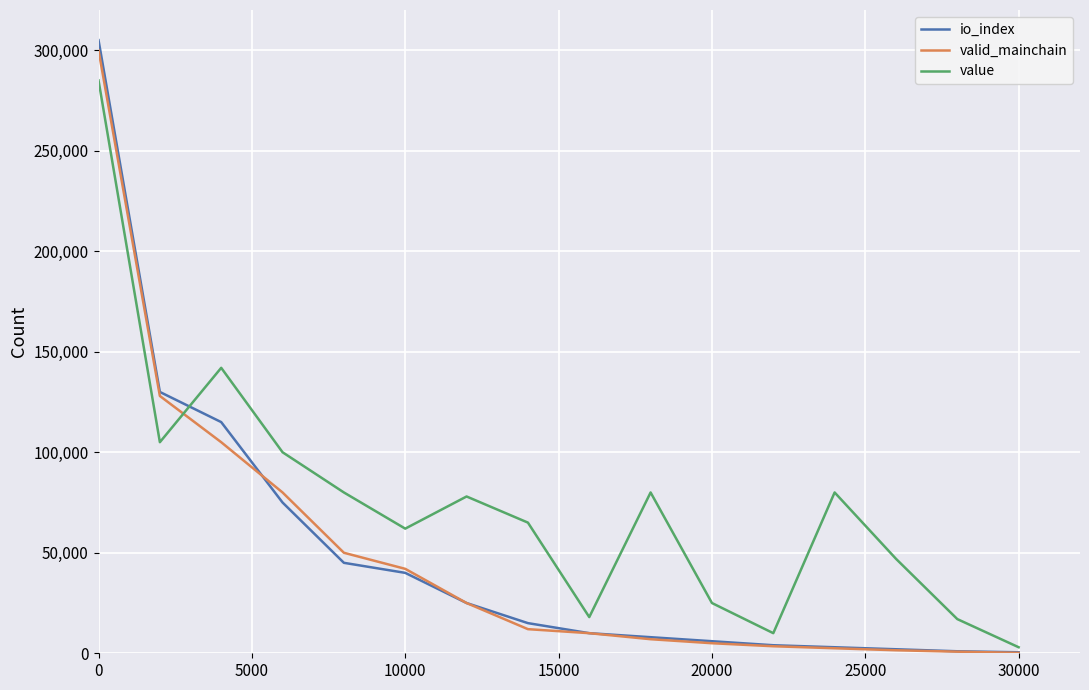

Does the chart have visible grid lines?

Yes